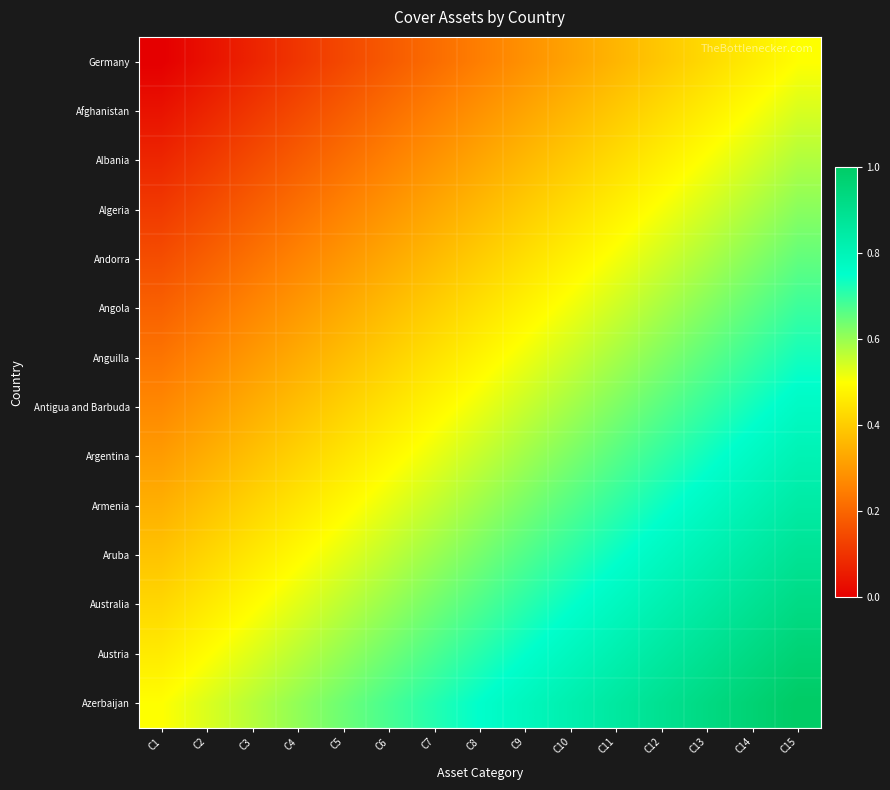

At which category does the chart reach its minimum across all series?

C1